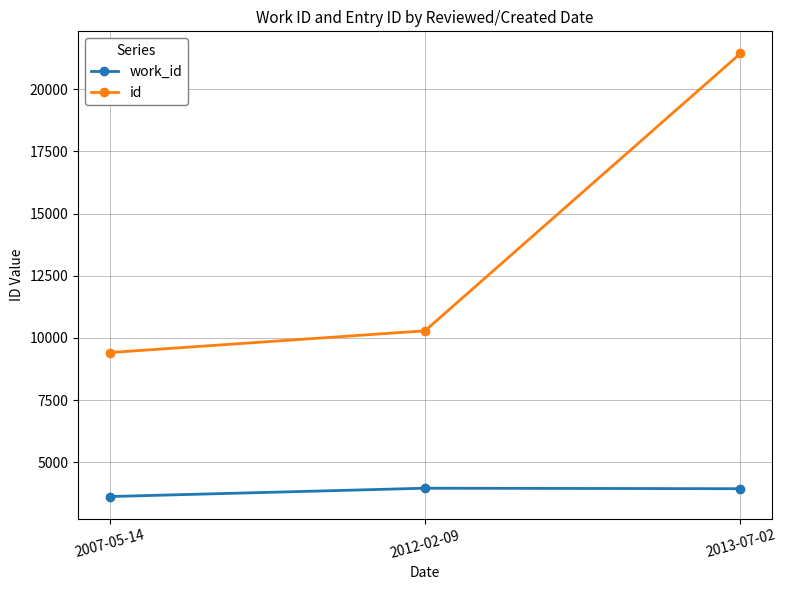

Count the number of data series in this chart.

2